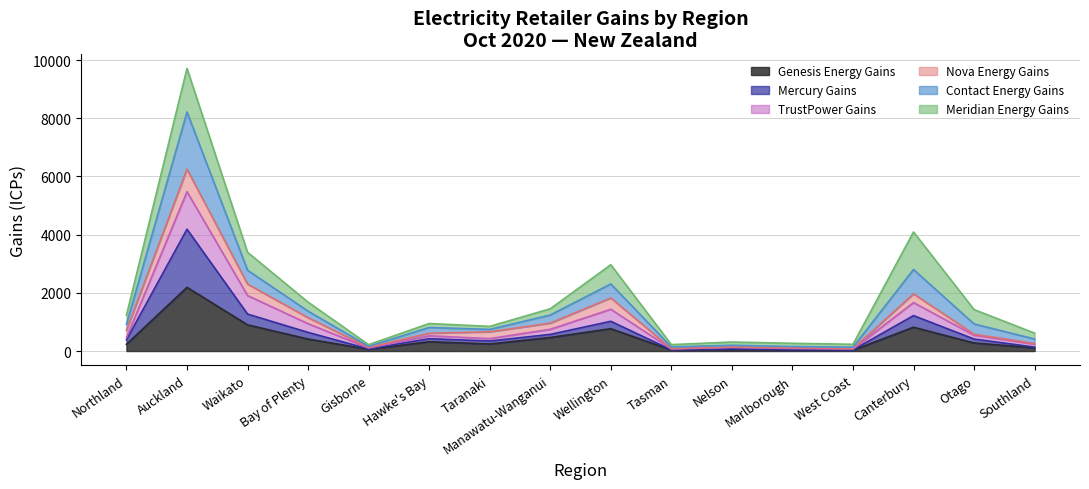

How many lines are shown in the chart?

6